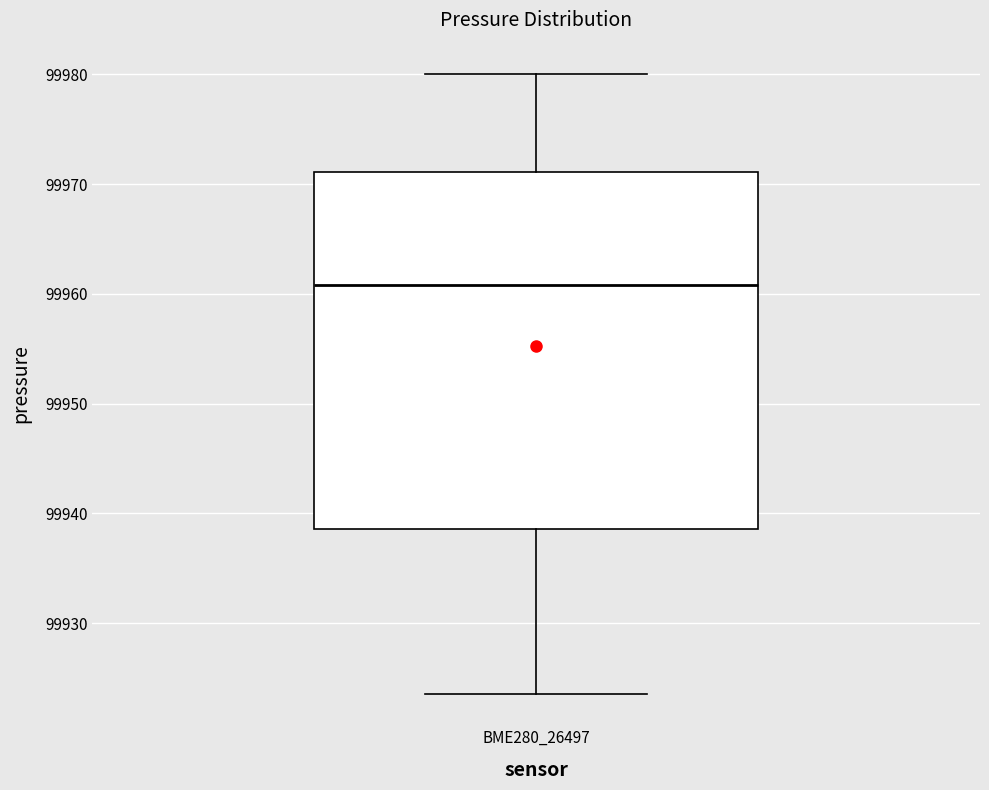

Transcribe this box plot: give where the median line is, the range the box spans, and where the two whiskers end, as read against the y-axis. The values are not printed on the chart, so give them approximately, as read against the axis.

median 99961, box 99939 to 99971, whiskers 99924 to 99980